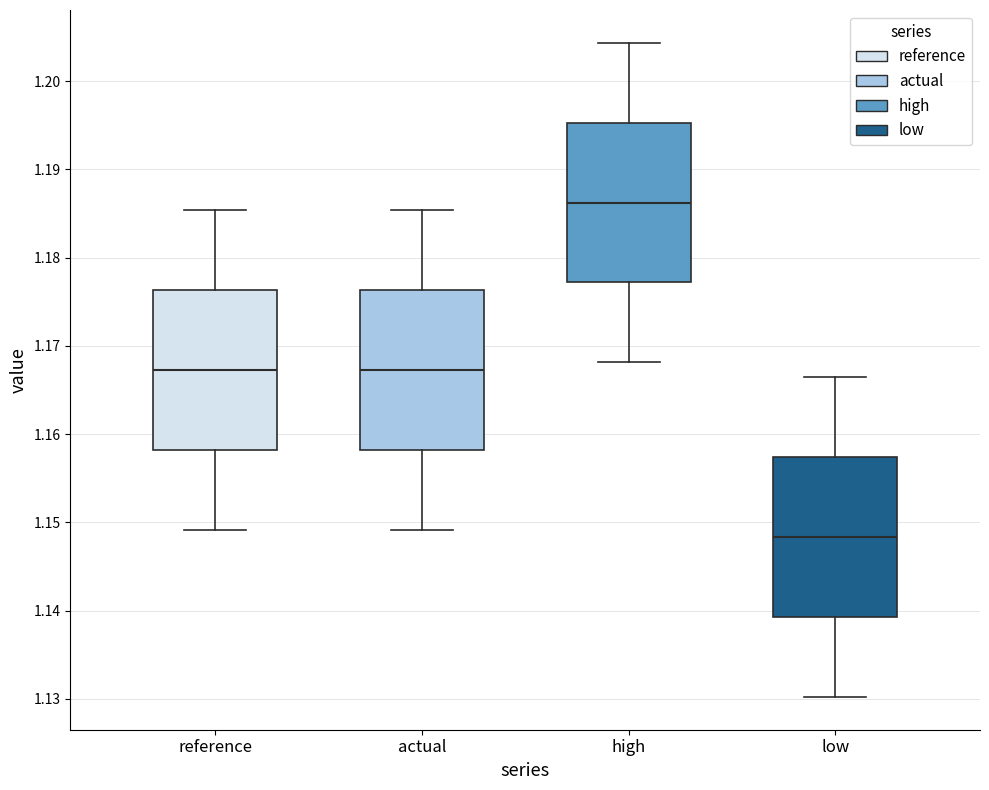

Which box's median line is the highest?

high